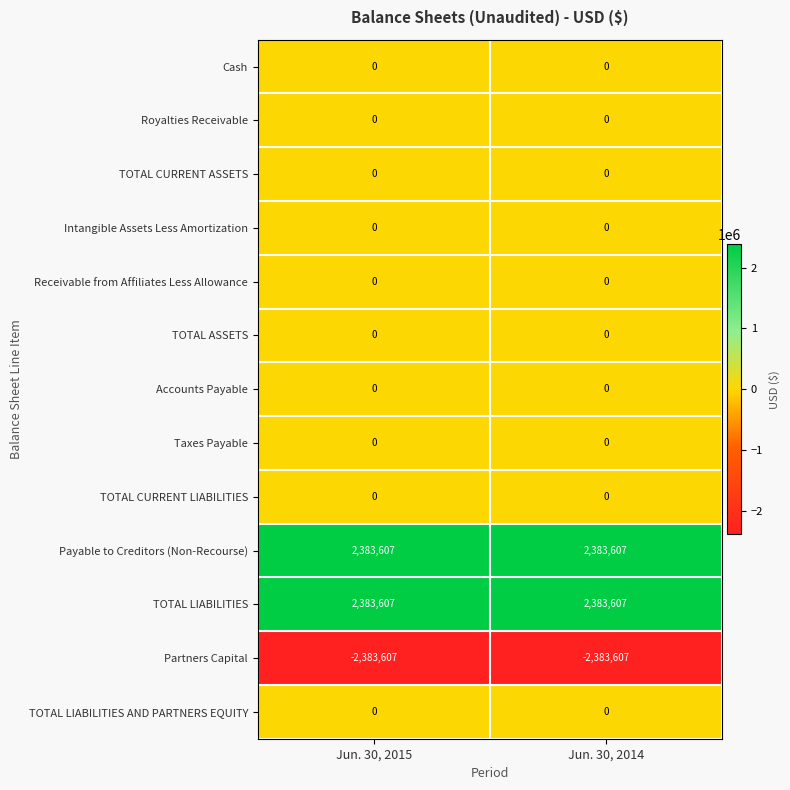

The Accounts Payable series shows 0 at Jun. 30, 2014. True or false?

True